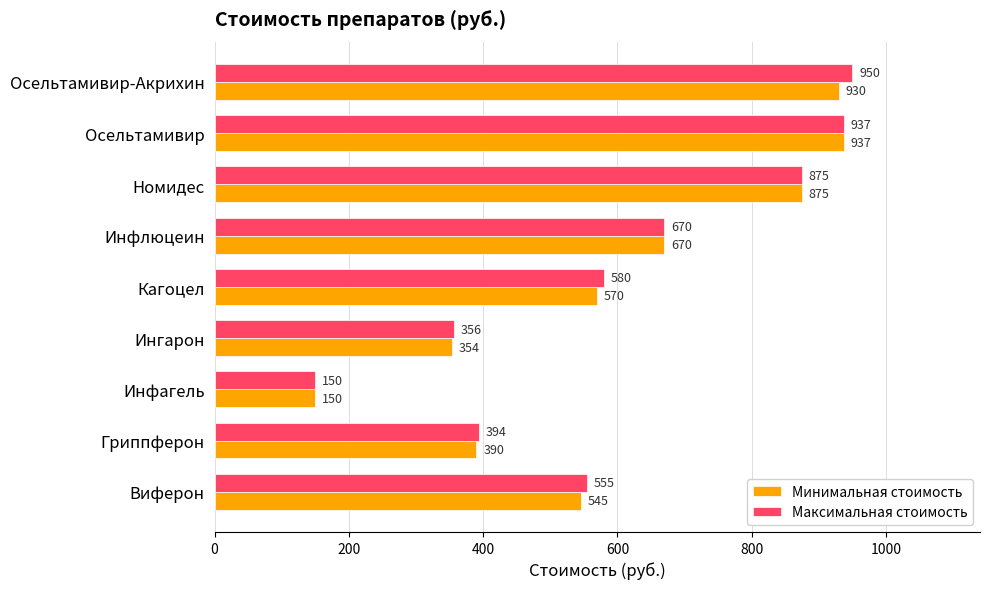

What is the total value across all series at Ингарон?

710